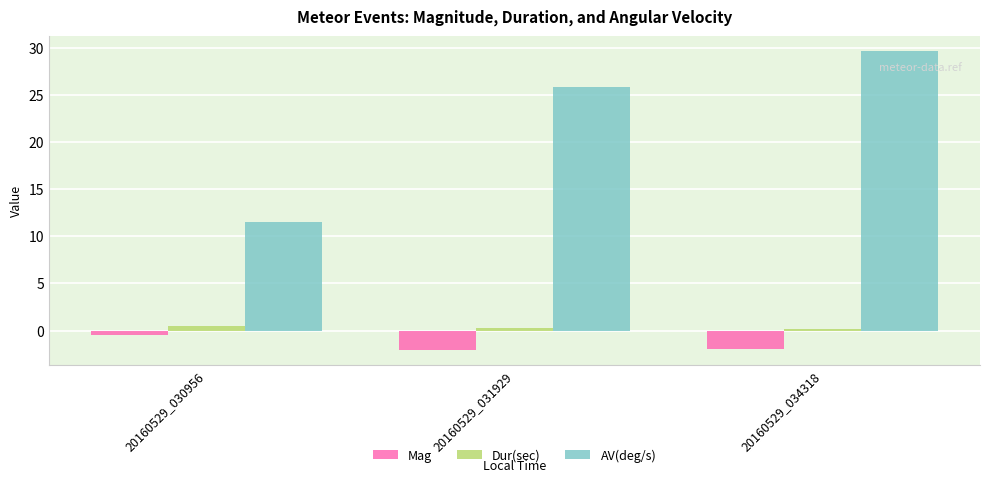

What is the sum of all Dur(sec) values?

0.9